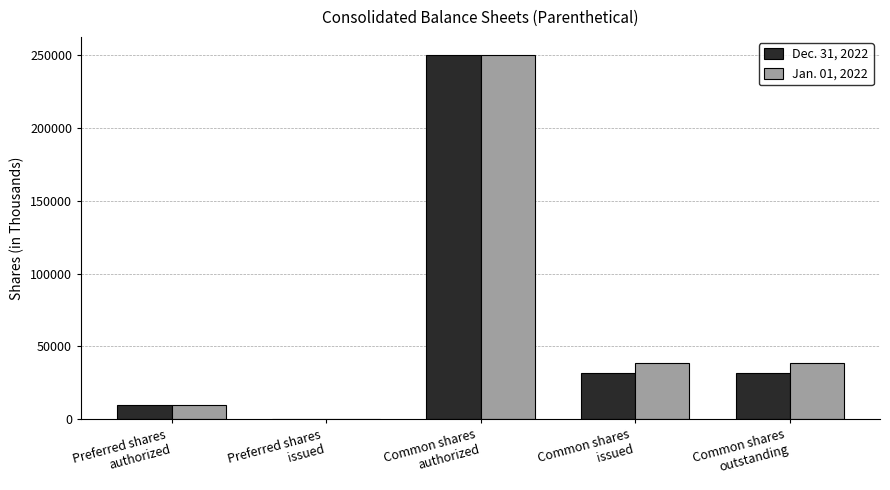

Are the bars grouped side by side (vs. stacked)?

Yes